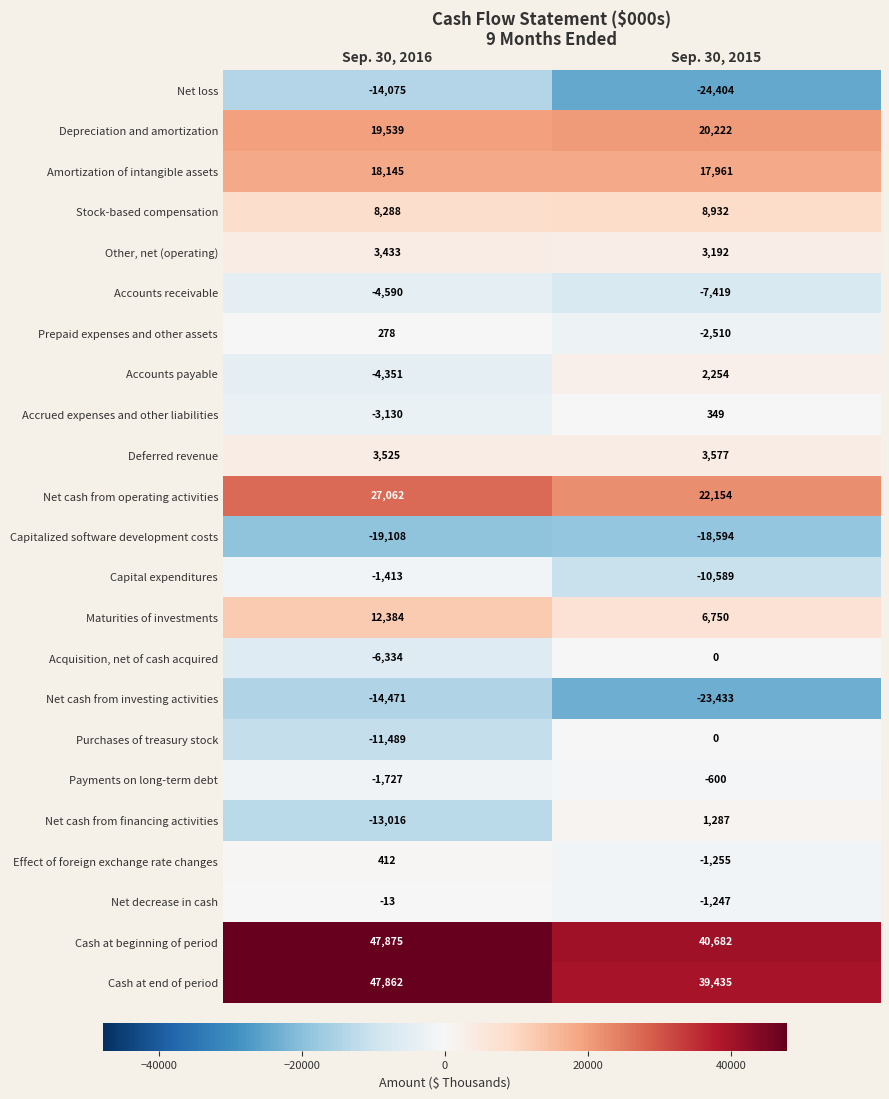

Count the number of categories in the chart.

2